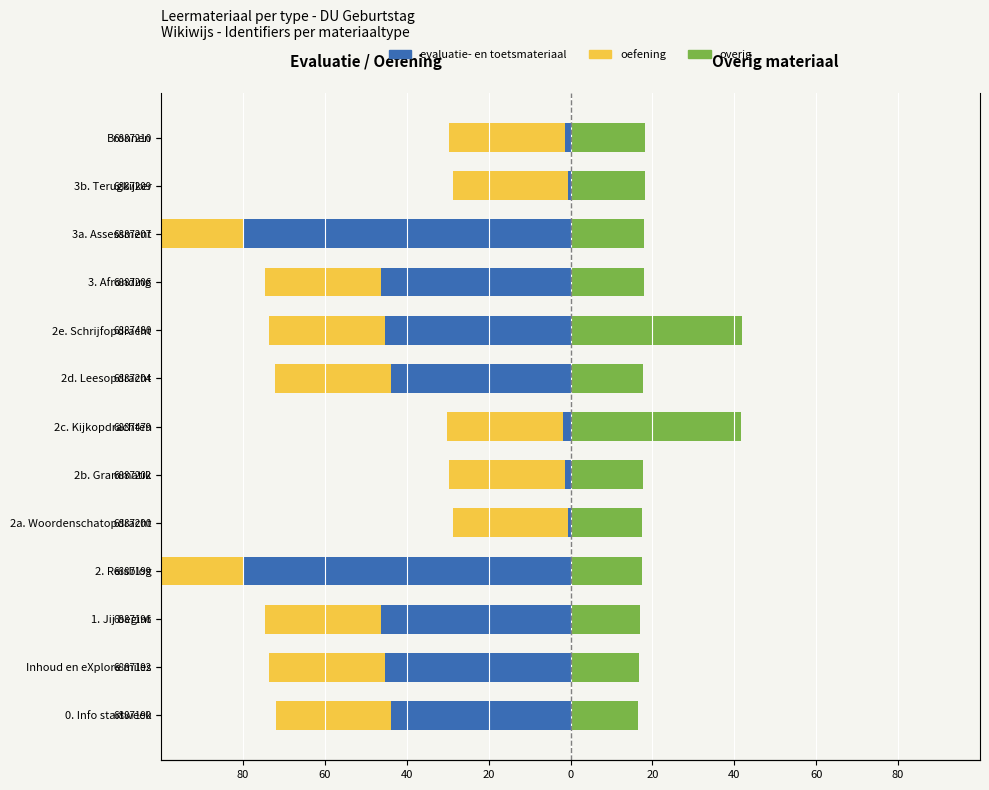

The overig series shows 18.3 at Bronnen. True or false?

True